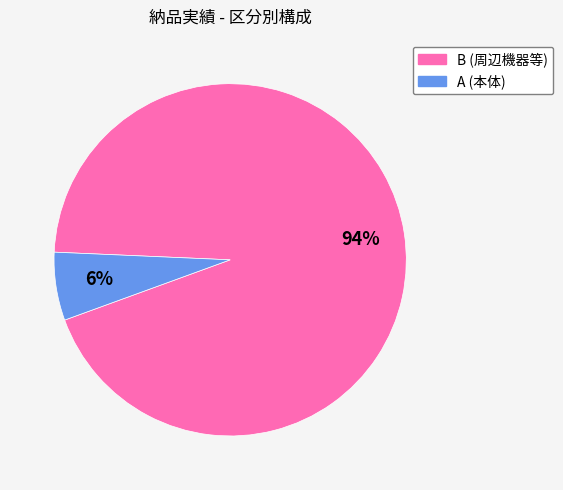

True or false: A accounts for 1% of the total.

False